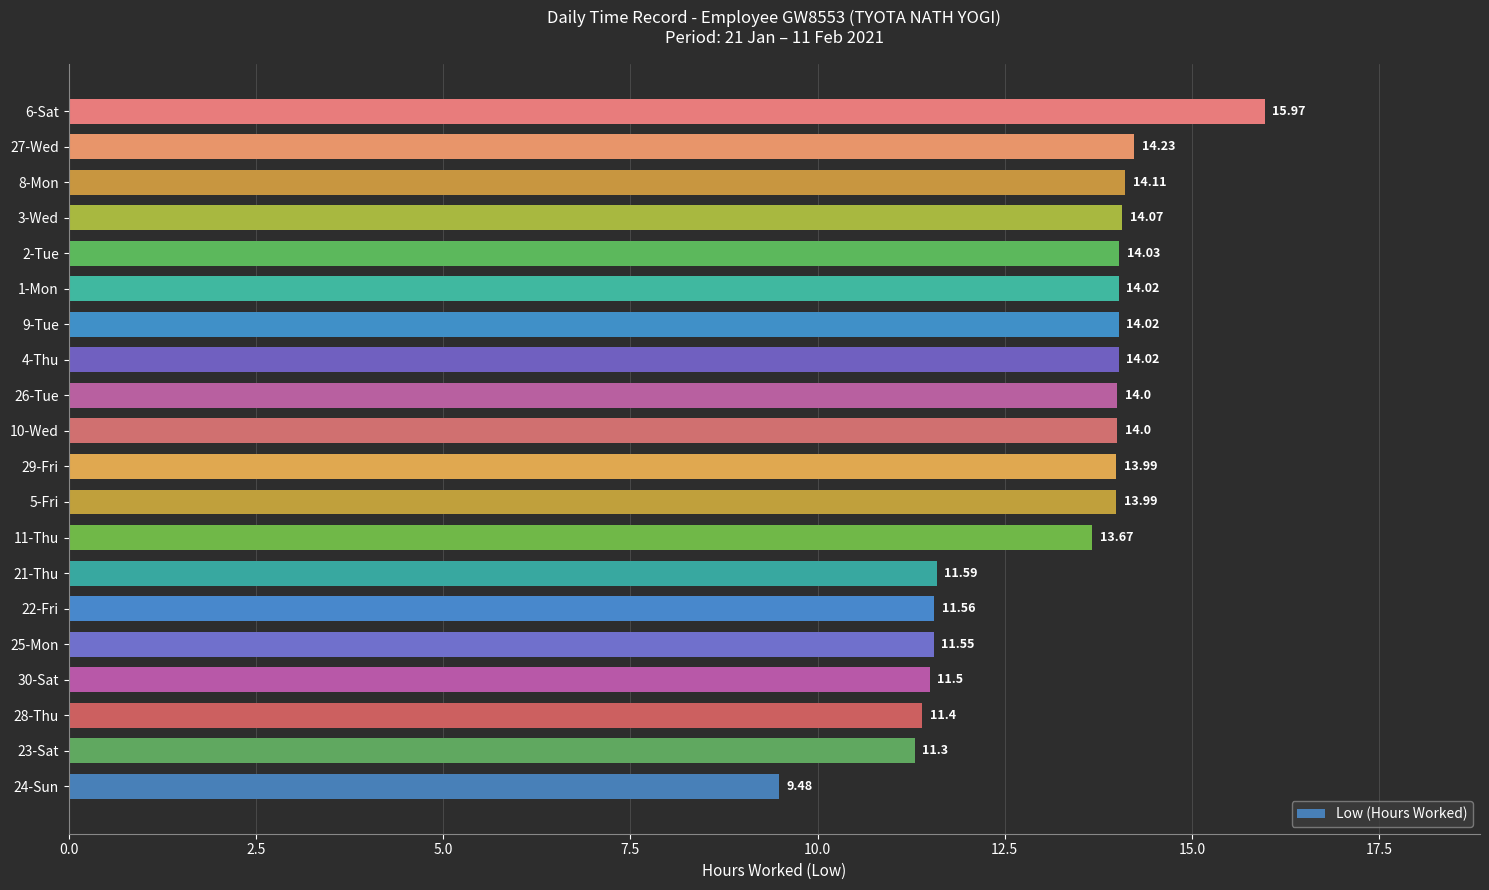

Between 2-Tue and 3-Wed, which is larger?

3-Wed